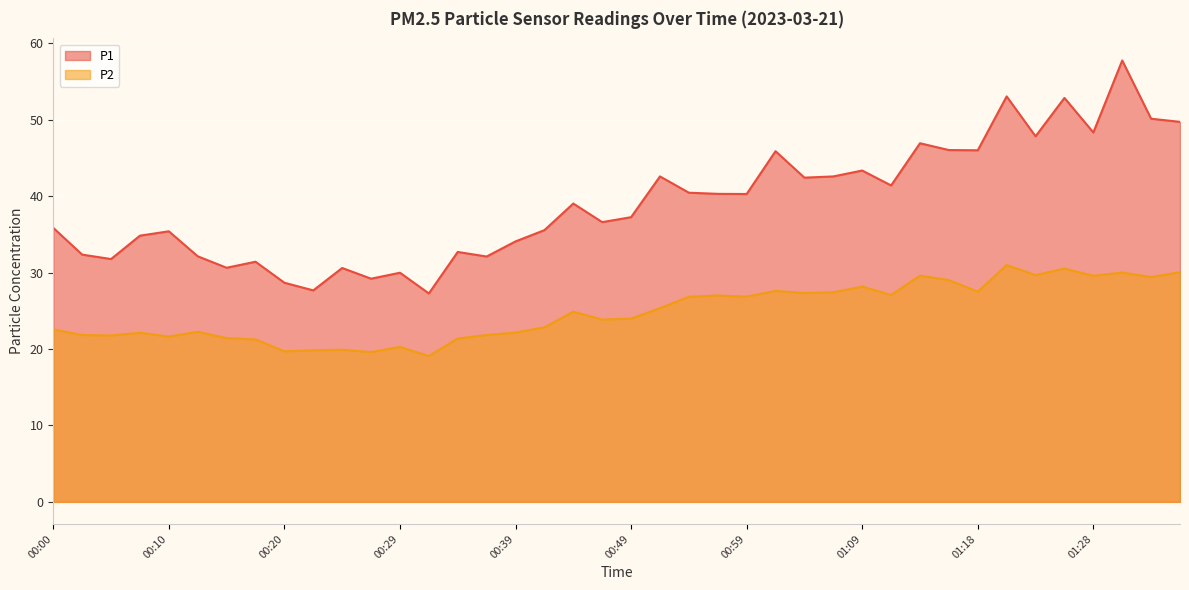

How many data points in P2 are above 24?

20